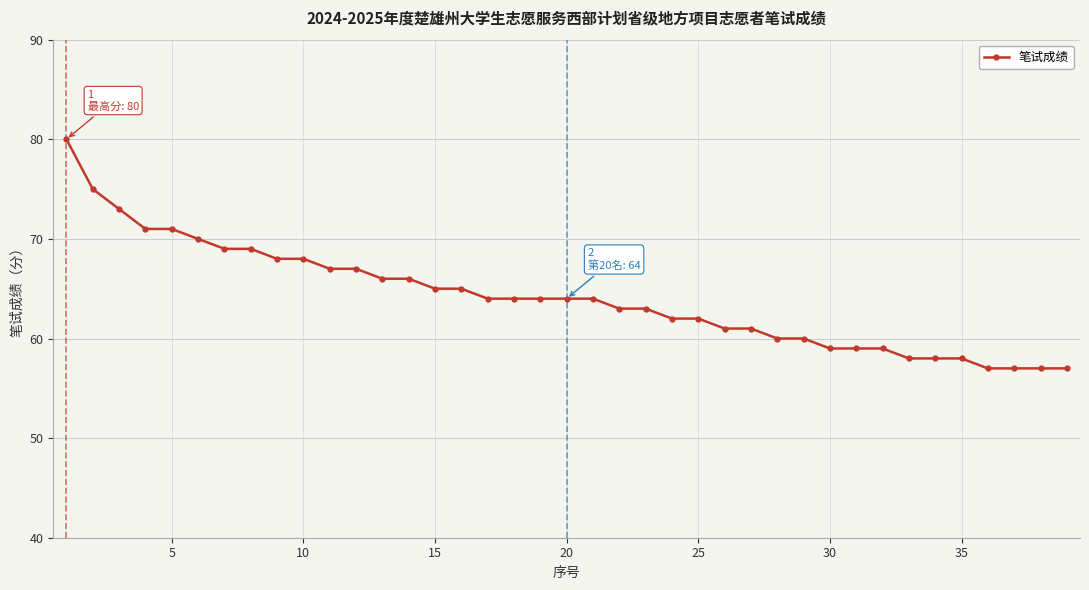

What is the smallest value displayed?

57